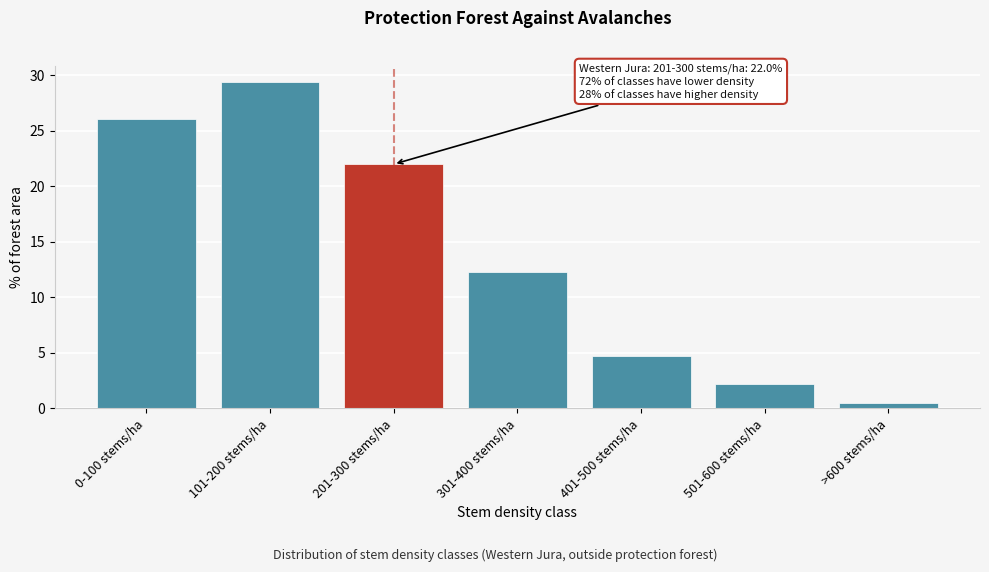

Reading left to right, transcribe all the data shown in this chart.

26.1	29.4	22.0	12.3	4.7	2.2	0.5